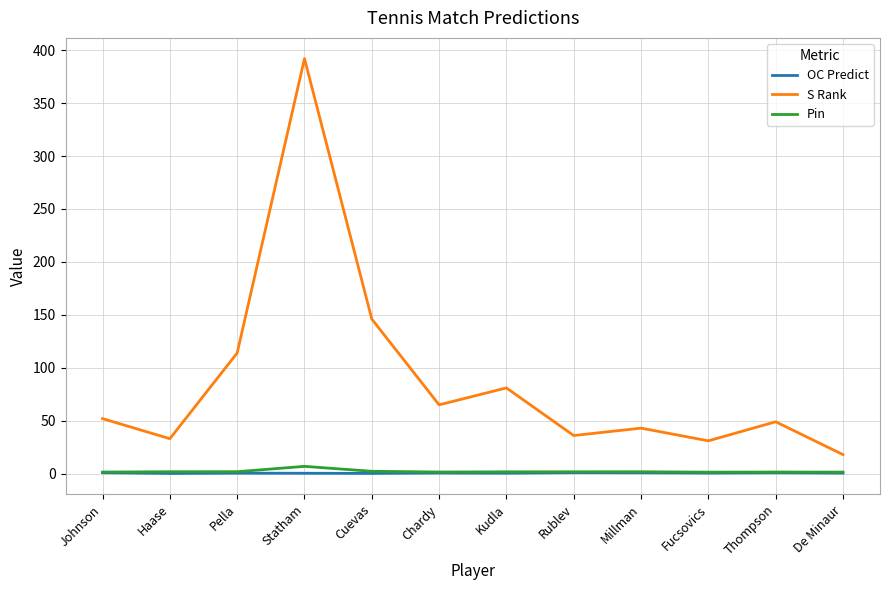

Is it true that Pin equals 2.2 at Cuevas?

True